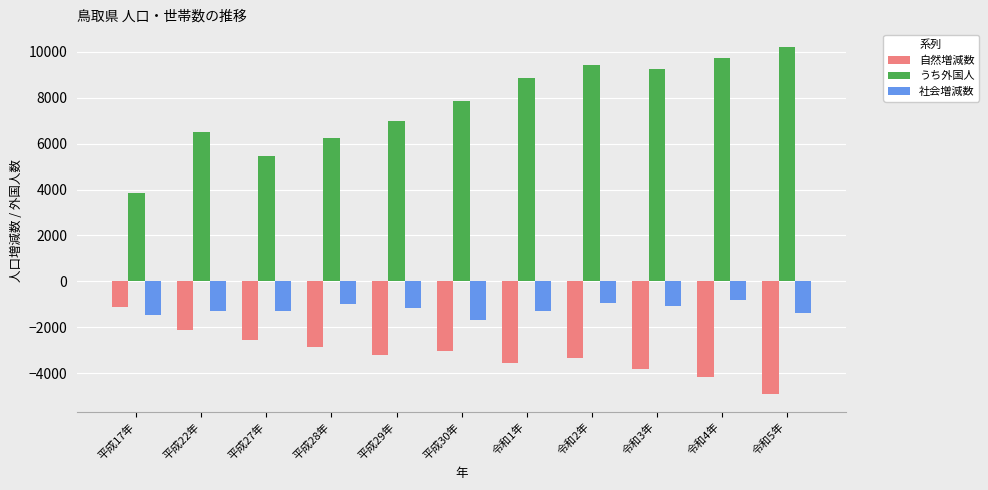

What is the difference between the second highest and minimum values in the うち外国人 series?

5863